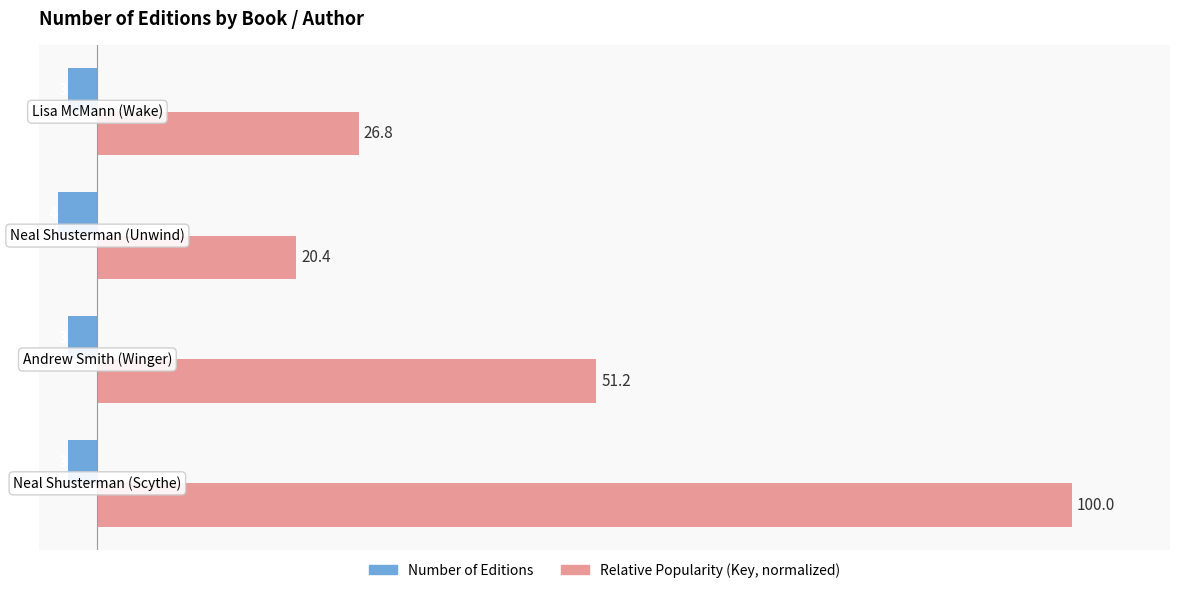

What are all the series names shown in the legend?

Number of Editions, Relative Popularity (Key, normalized)